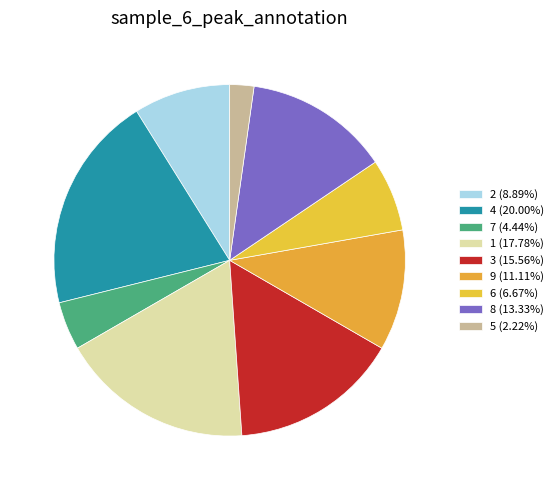

How many slices are in this pie chart?

9